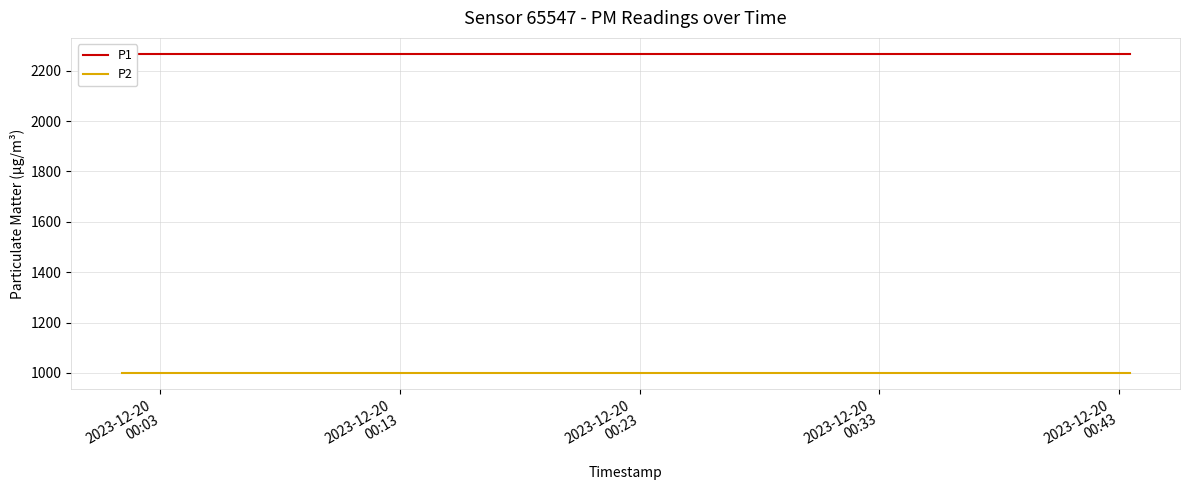

Is this an area chart (filled region under the line)?

No